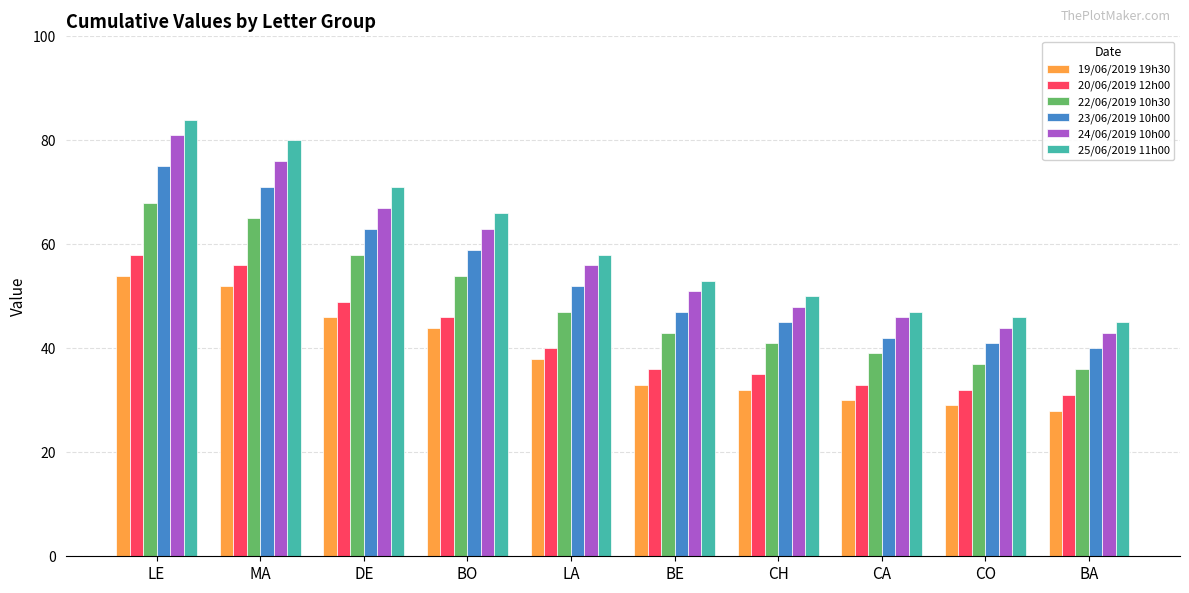

What is the minimum value for 19/06/2019 19h30?

28